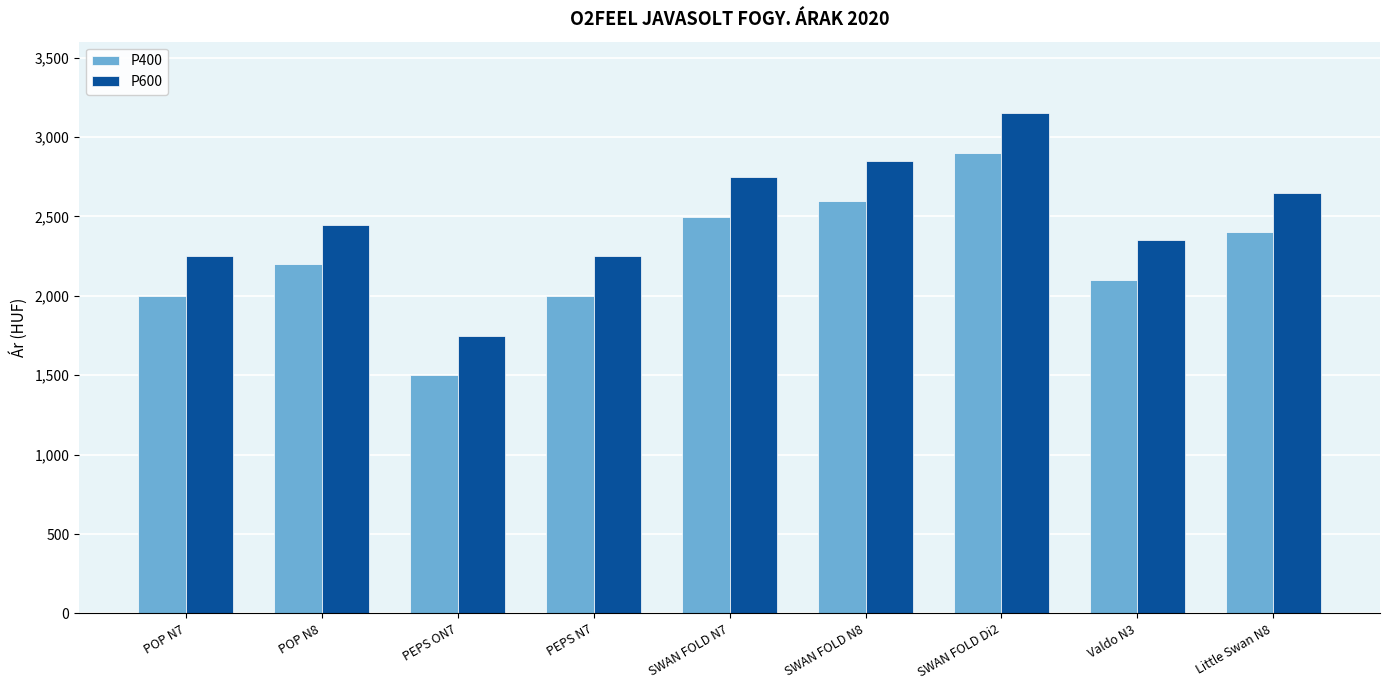

At PEPS N7, list the series in order from largest to smallest.

P600, P400